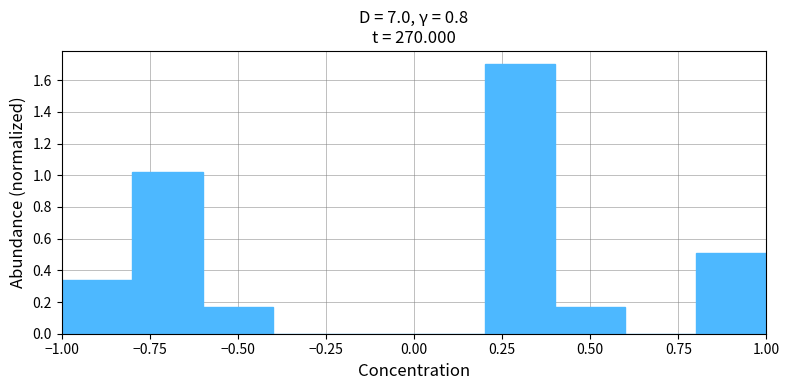

How tall is the bar that spans -0.8 to -0.6 on the x-axis? The values are not printed on the chart, so give them approximately, as read against the axis.

1.02